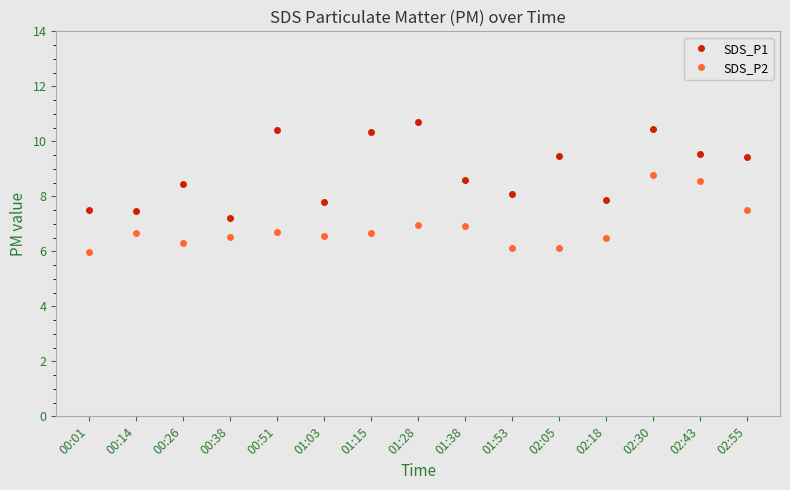

Is it true that SDS_P2 equals 6.1 at 01:53?

True